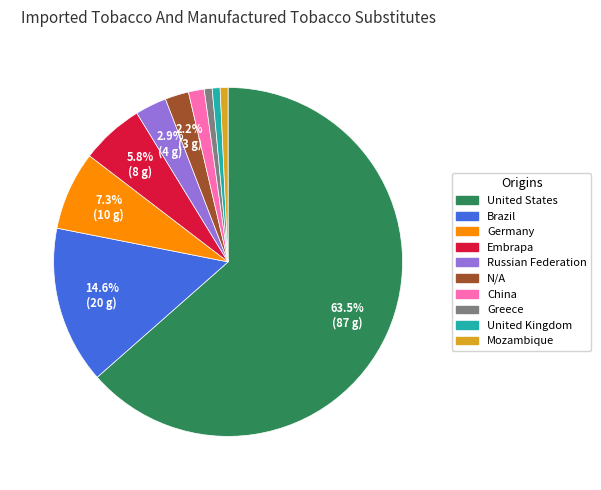

Is there a majority slice in this chart?

Yes